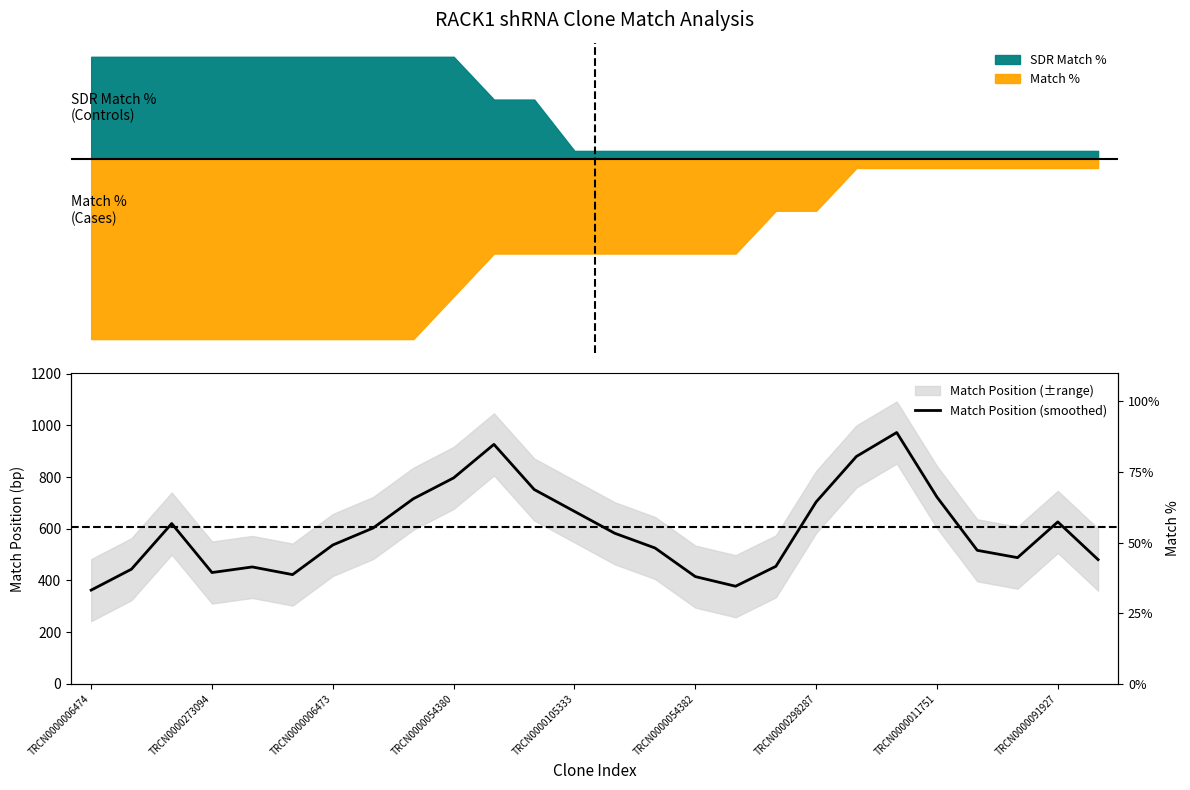

What is the label of the 18th point from the left?

17